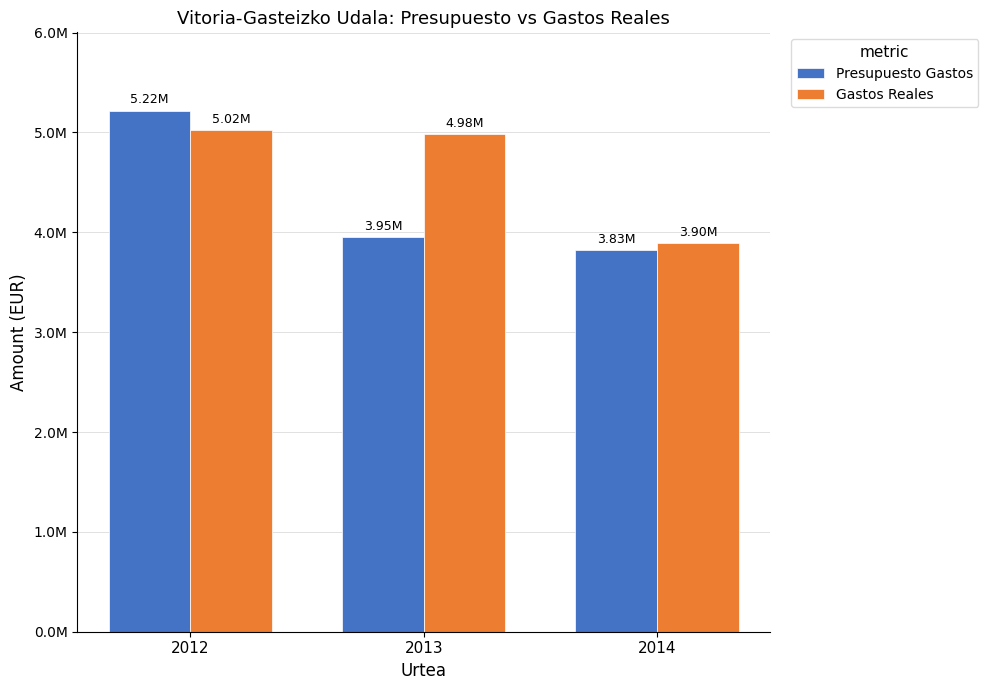

Does the chart contain any negative values?

No